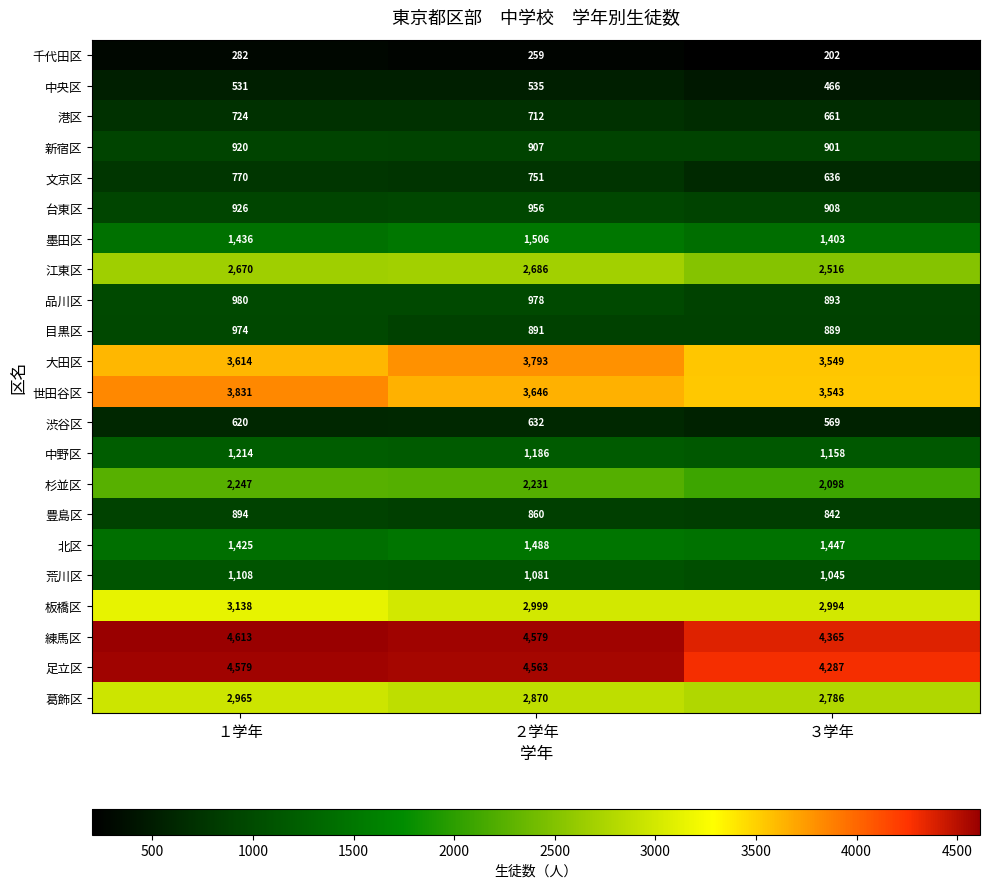

How many distinct data groups are displayed?

22